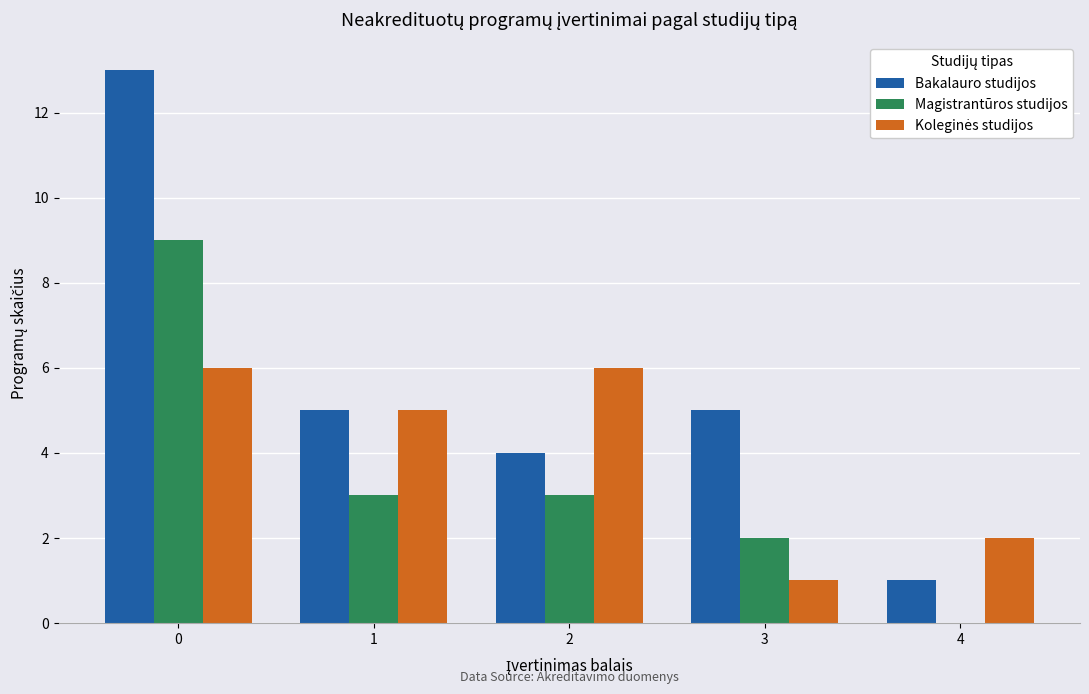

Which series has the widest spread of values?

Bakalauro studijos